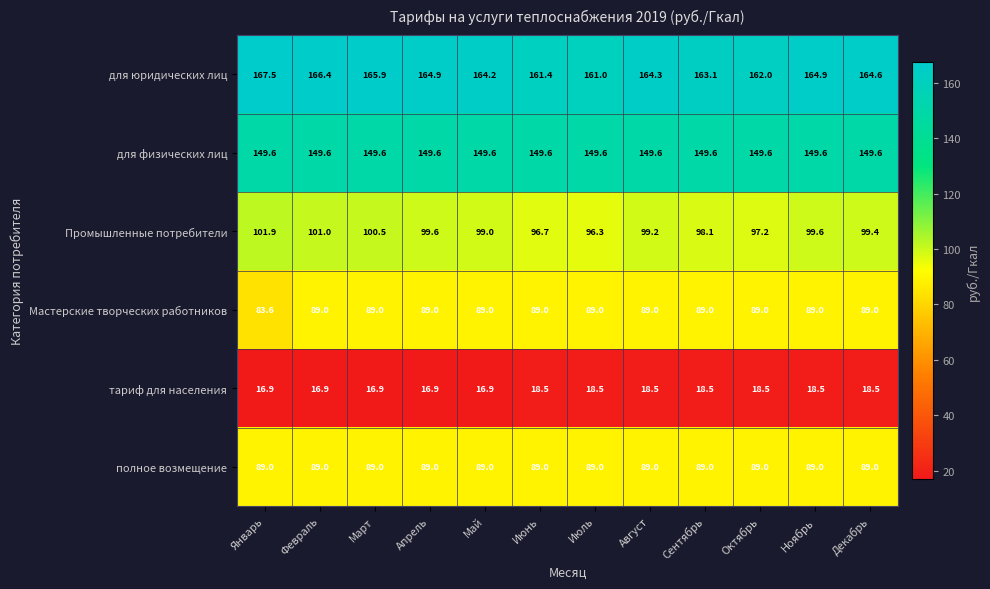

At which label does для юридических лиц first exceed 164?

Январь